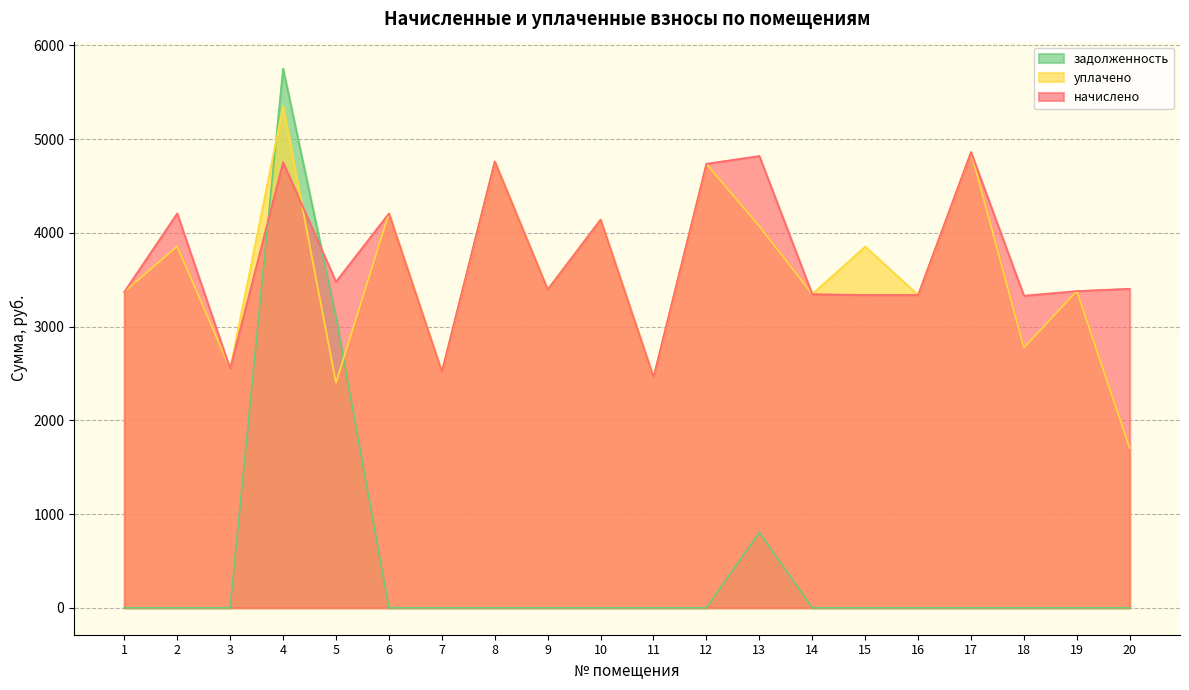

Between 10 and 15, which is larger?

10